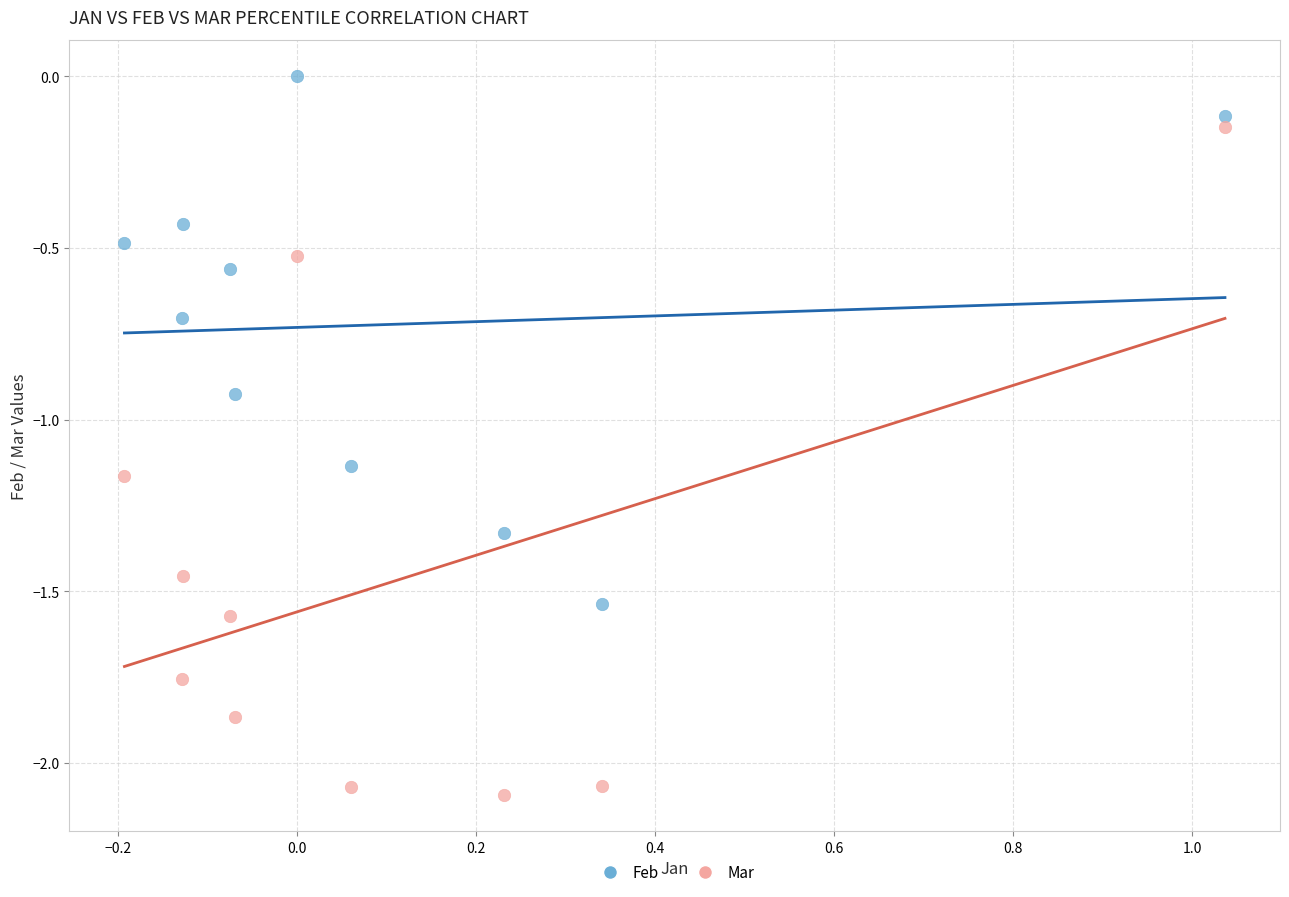

Across all data points, what is the range of Y values (max minus min)?

2.1